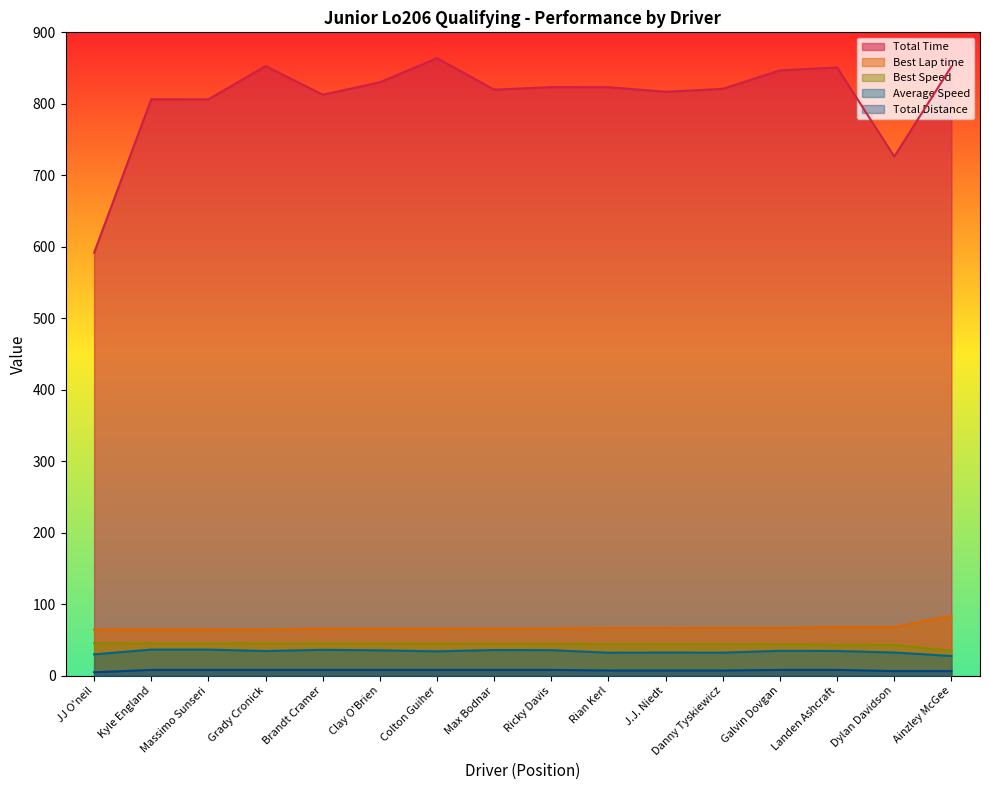

Which series has the largest total across all categories?

Total Time